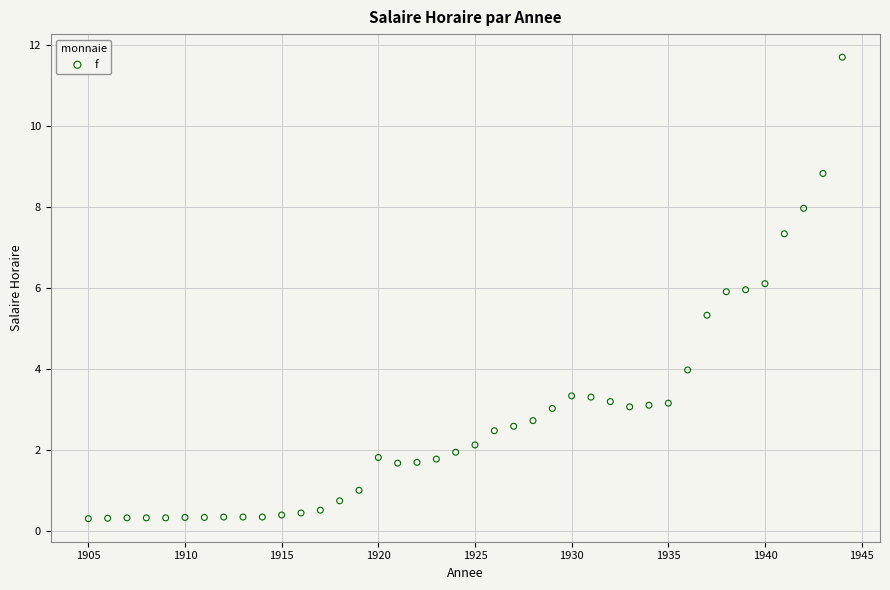

What is the range of X values (max minus min)?

39.0